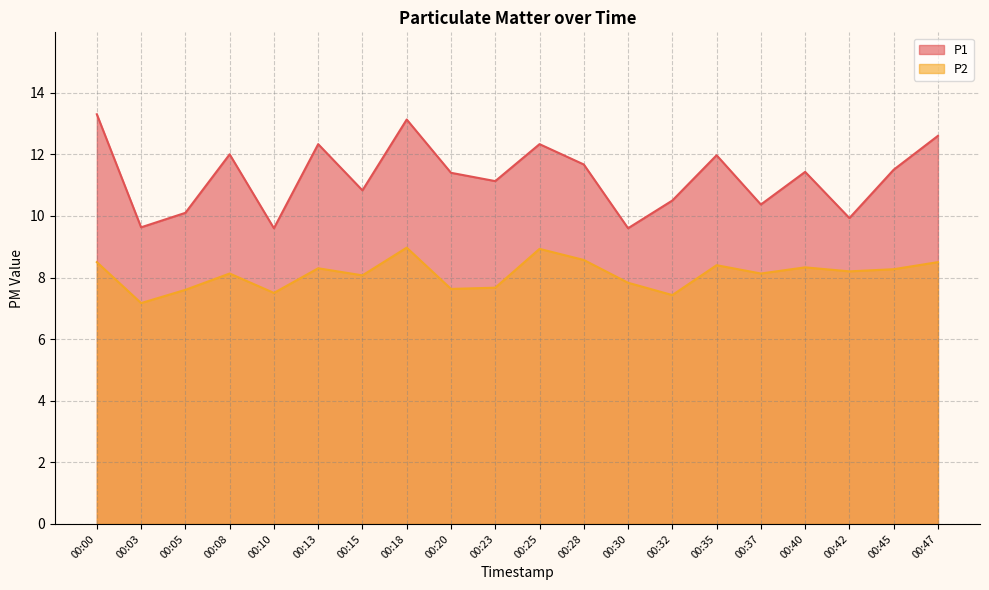

What value does the P2 series have at 00:47?

8.5